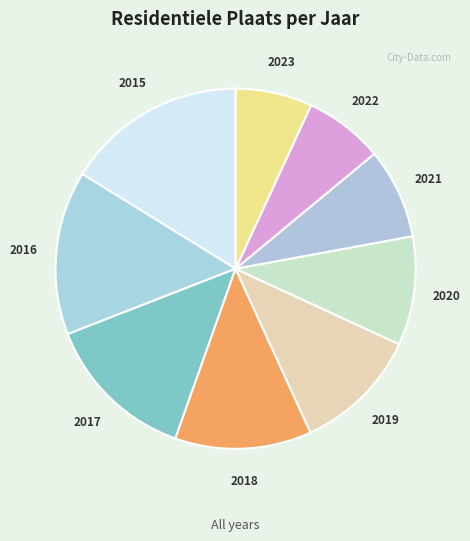

How many slices are in this pie chart?

9